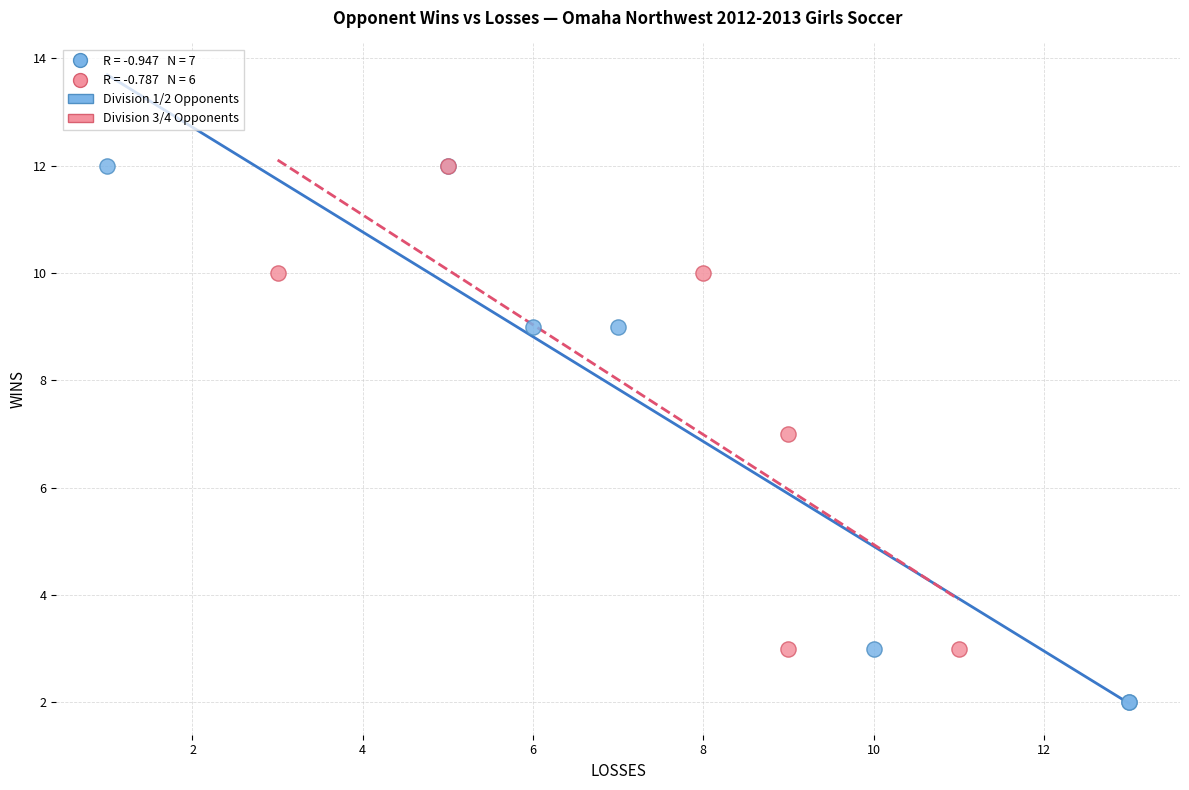

Which series has the largest Y range (max minus min)?

Division 1/2 Opponents